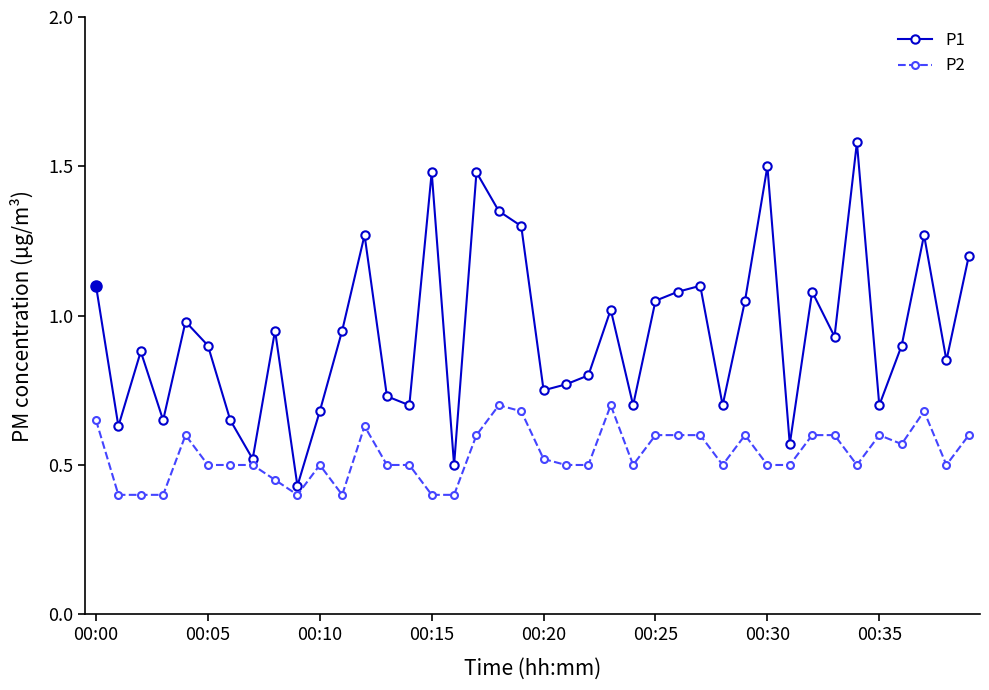

What are all the series names shown in the legend?

P1, P2